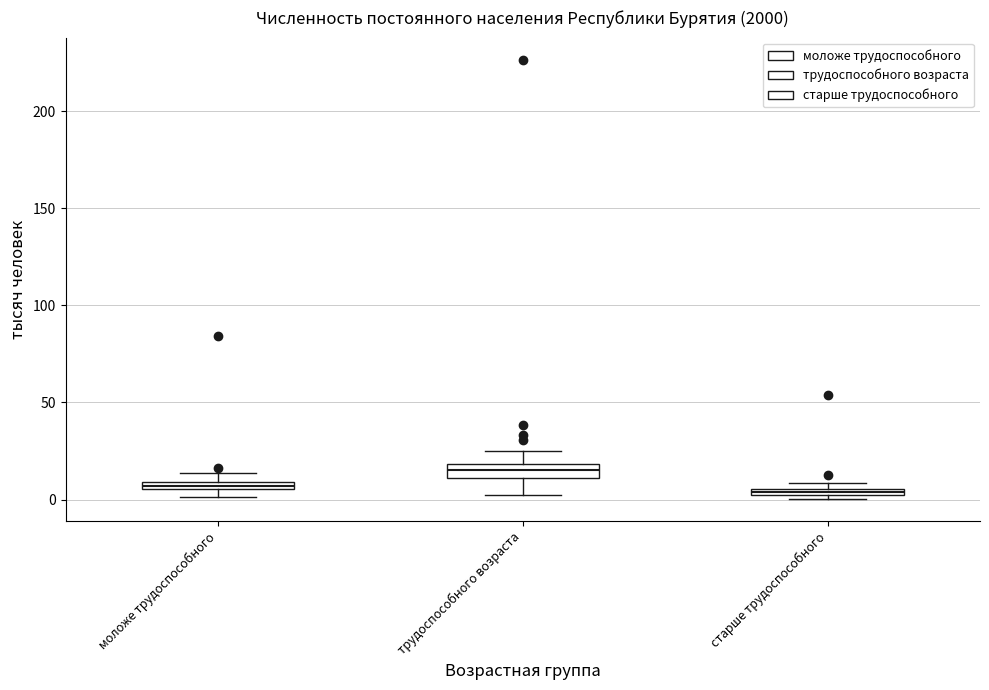

Where is the lower edge of the box for старше трудоспособного on the y-axis? The values are not printed on the chart, so give them approximately, as read against the axis.

0